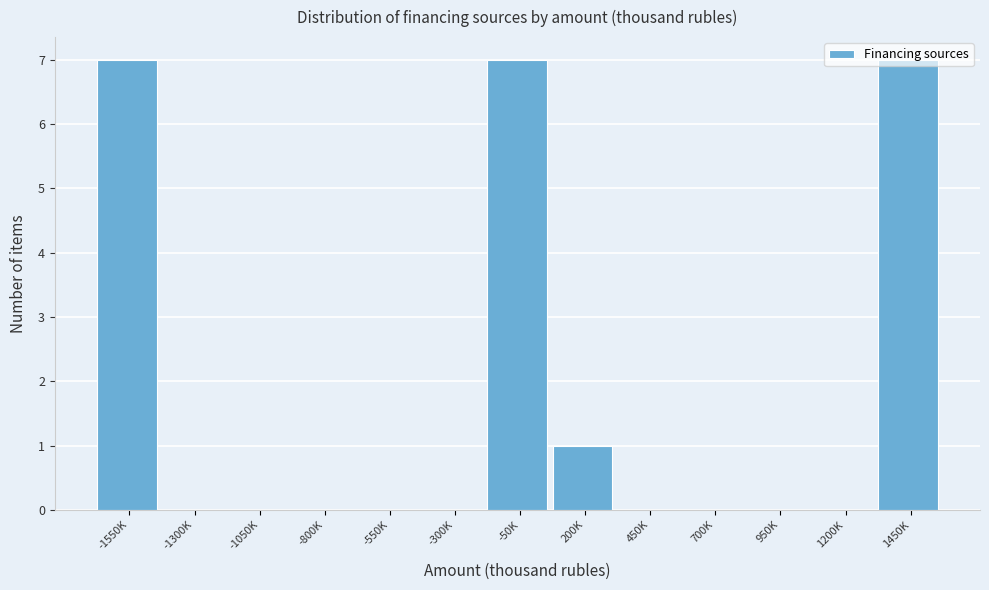

What is the sum of the values at -1550K and 1450K?

14